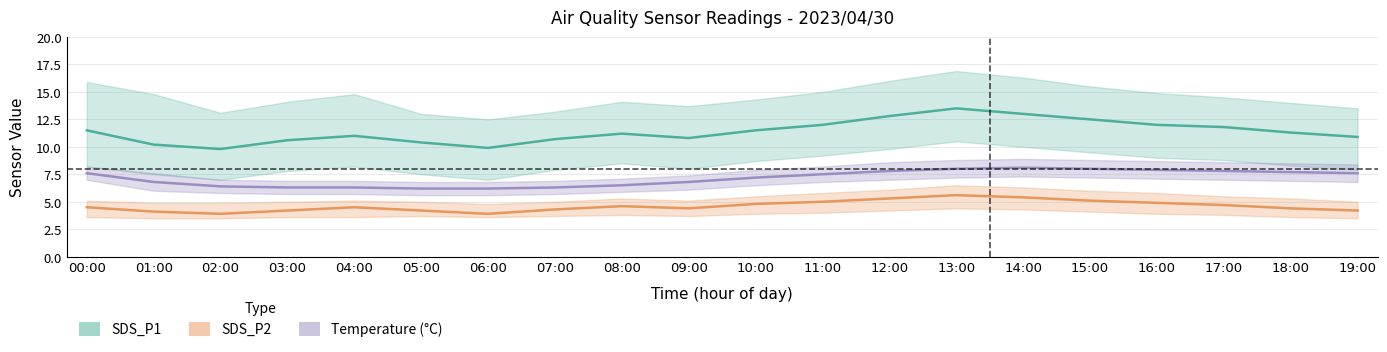

Is the value of SDS_P1 at 17:00 greater than the value of SDS_P2 at 10:00?

Yes